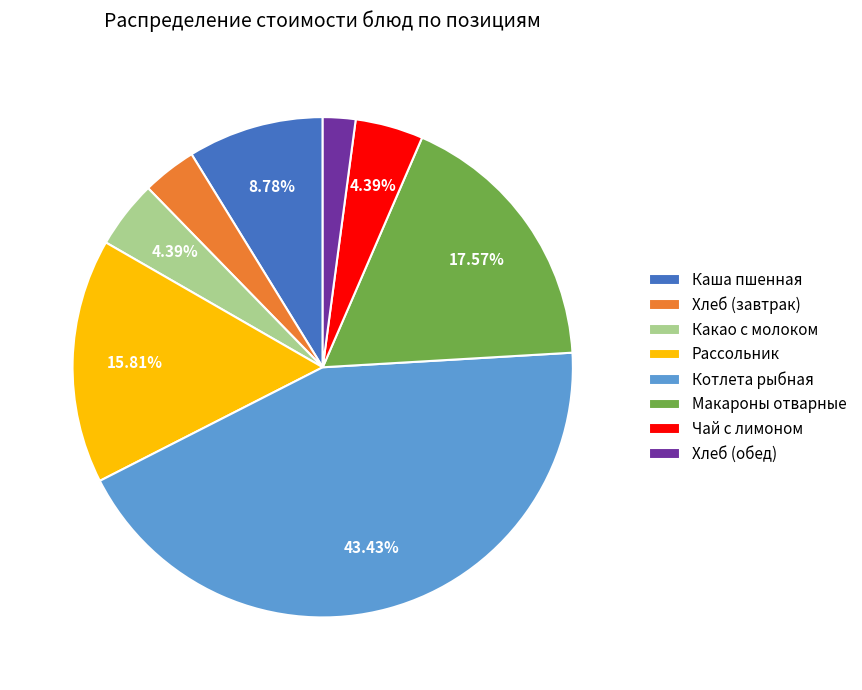

Is it true that Чай с лимоном is 4% of the pie?

True